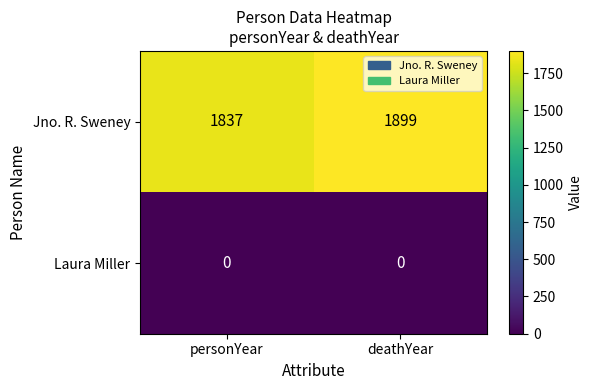

Reading left to right, transcribe all the data shown in this chart.

Jno. R. Sweney: personYear=1837	deathYear=1899
Laura Miller: personYear=0	deathYear=0